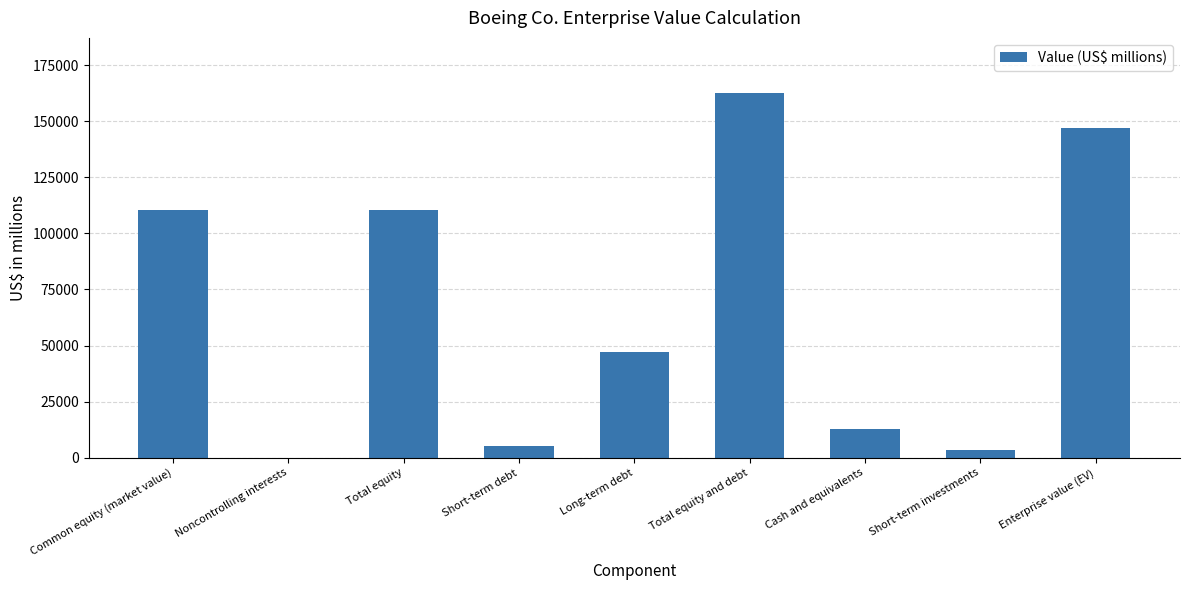

Where is the data nearest to the value 81343?

Common equity (market value)